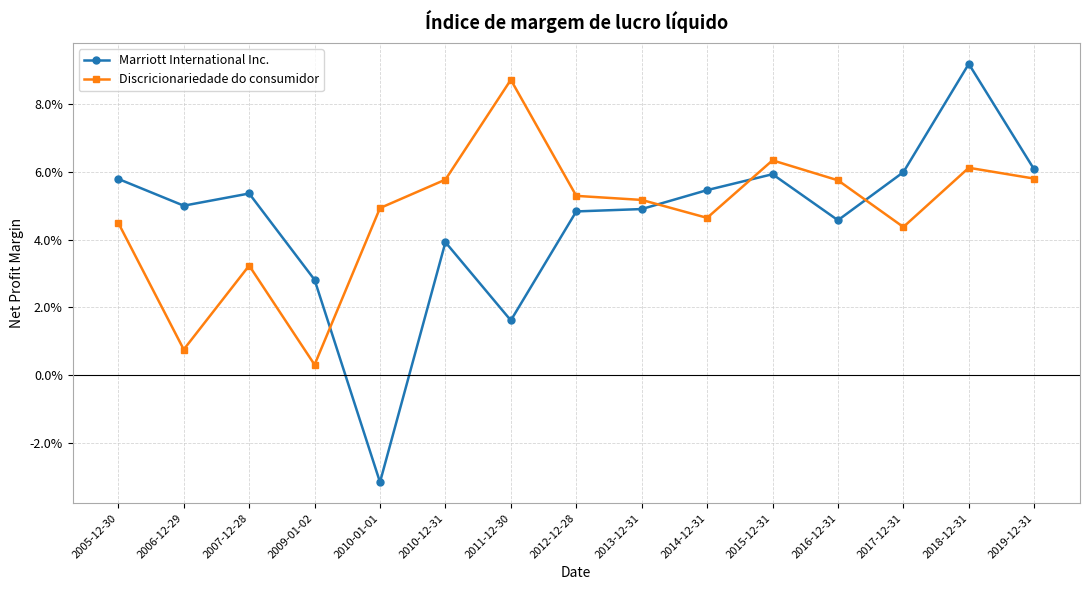

What is the total value across all series at 2019-12-31?

0.1